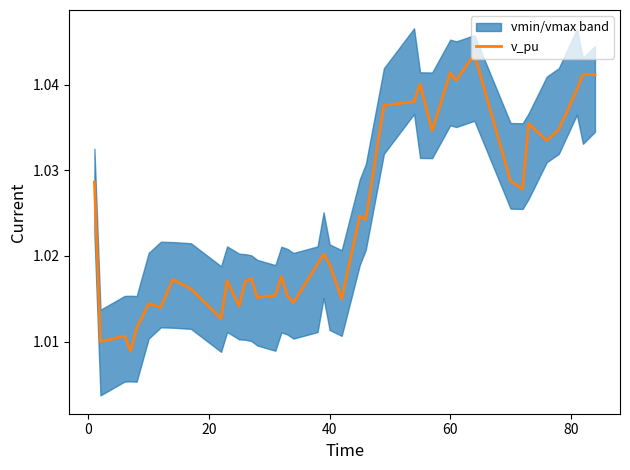

Is it true that the value at 20 is 1.0?

True